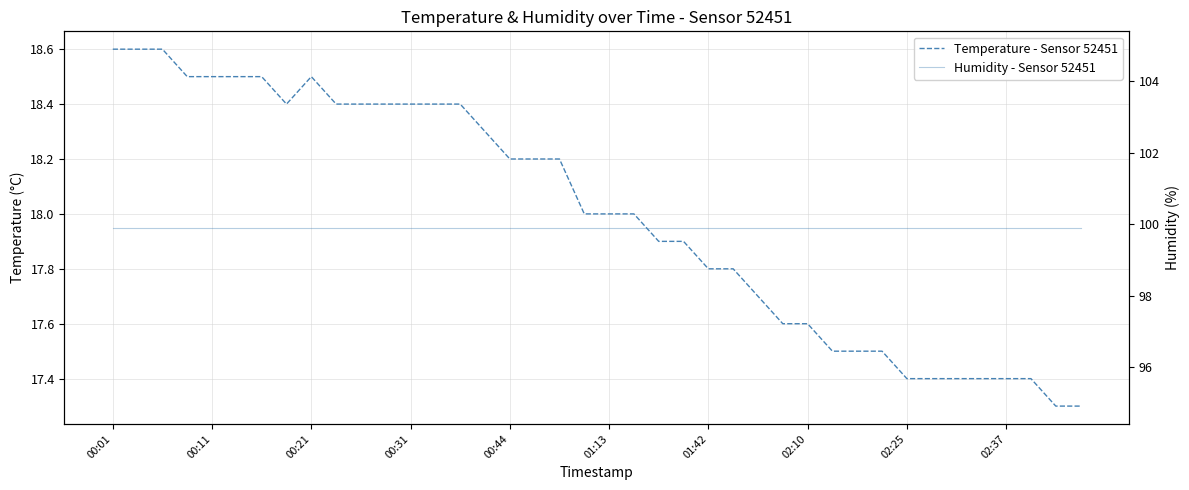

Reading right to left, what are all the values shown in this chart?

Temperature - Sensor 52451: 17.3	17.3	17.4	17.4	17.4	17.4	17.4	17.4	17.5	17.5	17.5	17.6	17.6	17.7	17.8	17.8	17.9	17.9	18.0	18.0	18.0	18.2	18.2	18.2	18.3	18.4	18.4	18.4	18.4	18.4	18.4	18.5	18.4	18.5	18.5	18.5	18.5	18.6	18.6	18.6
Humidity - Sensor 52451: 99.9	99.9	99.9	99.9	99.9	99.9	99.9	99.9	99.9	99.9	99.9	99.9	99.9	99.9	99.9	99.9	99.9	99.9	99.9	99.9	99.9	99.9	99.9	99.9	99.9	99.9	99.9	99.9	99.9	99.9	99.9	99.9	99.9	99.9	99.9	99.9	99.9	99.9	99.9	99.9